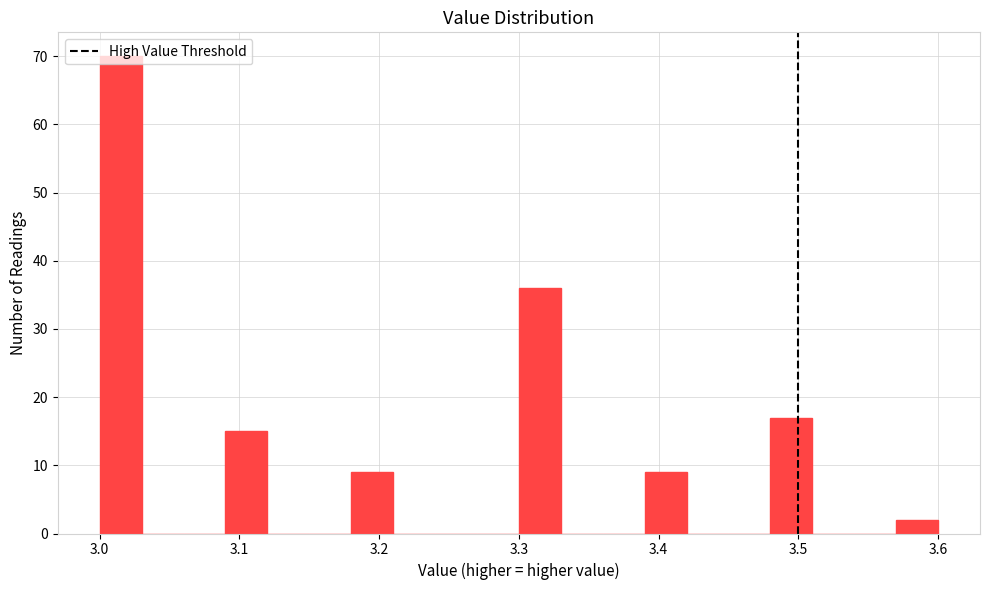

Around what value on the x-axis is the tallest bar? Give the approximate position of its centre, as read against the axis.

3.02